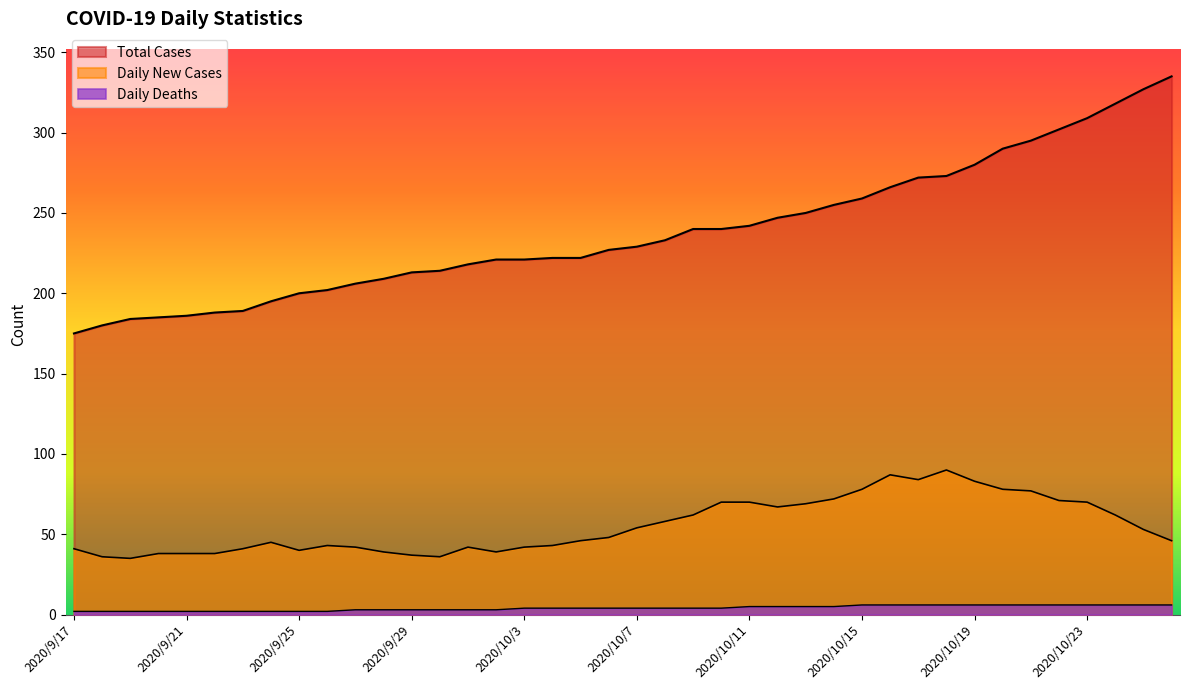

Is the value of Total Cases at 2020/9/26 greater than the value of Daily New Cases at 2020/9/22?

Yes